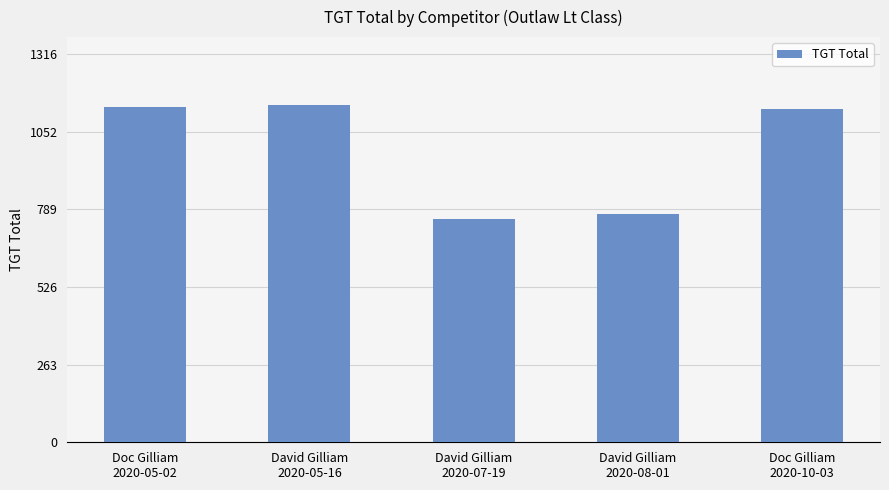

Is it true that the value at Doc Gilliam
2020-10-03 is 1130?

True